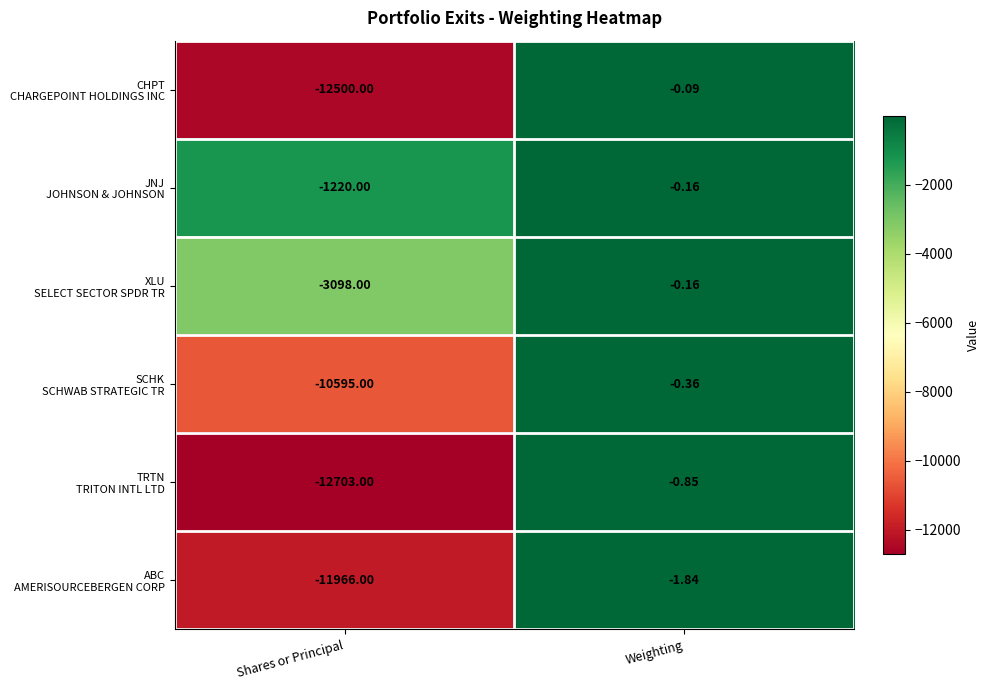

Which category has the highest value across all series?

Weighting